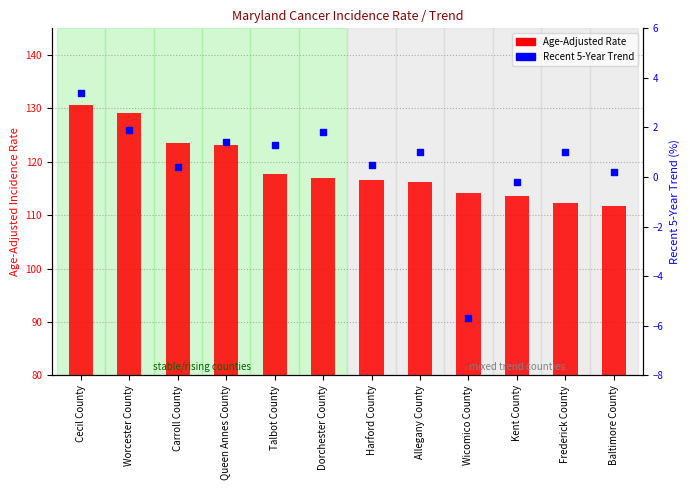

Which series has the largest total across all categories?

Age-Adjusted Rate